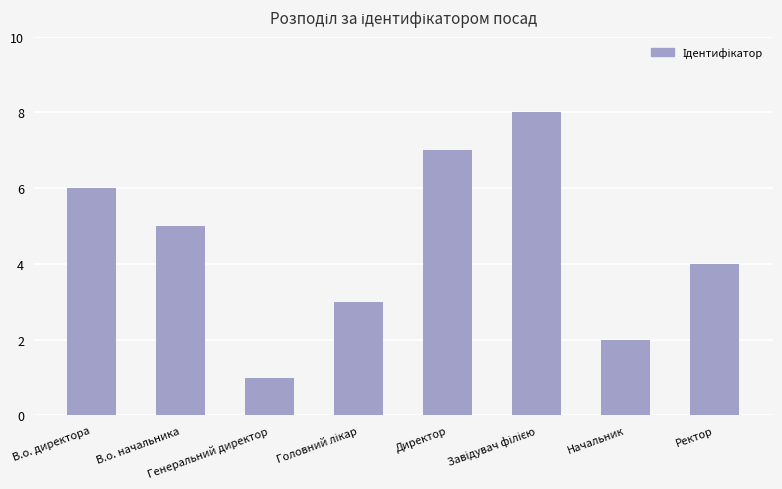

Count the values in the range 3 to 7.

5